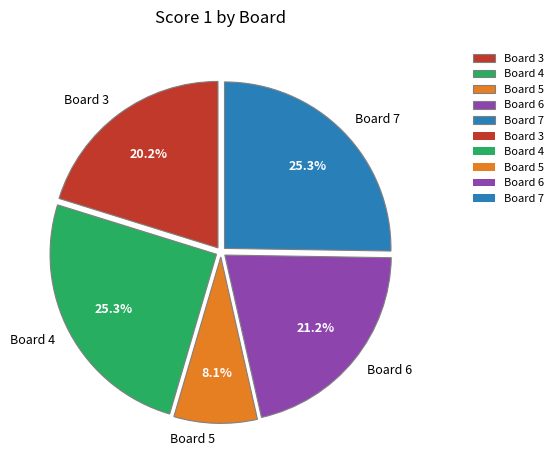

To the nearest percent, what is the average slice percentage?

20%